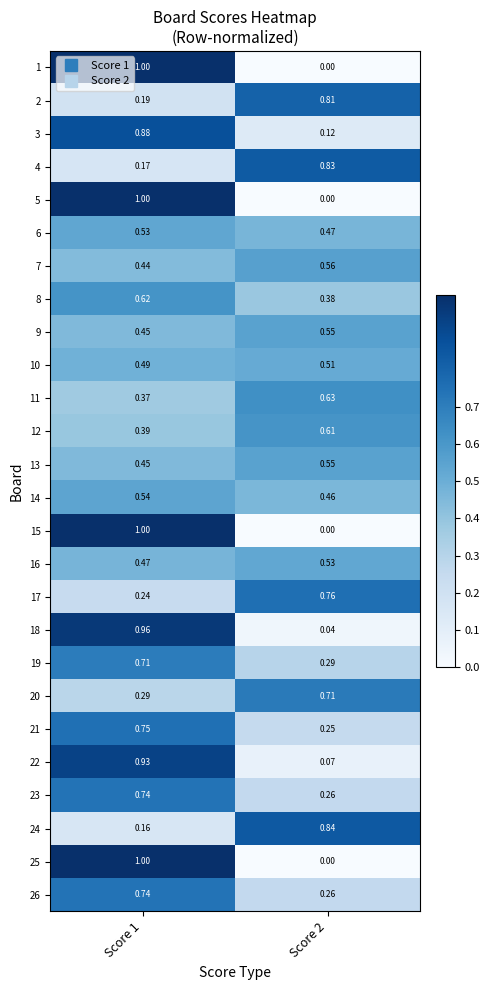

Is the value of 18 at Score 2 greater than the value of 19 at Score 2?

No